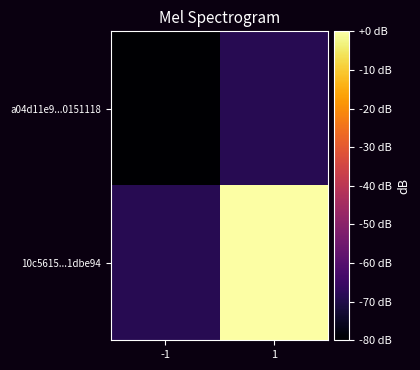

Reading left to right, transcribe all the data shown in this chart.

a04d11e9...0151118: -1=-80.0	1=-68.6
10c5615...1dbe94: -1=-68.6	1=0.0